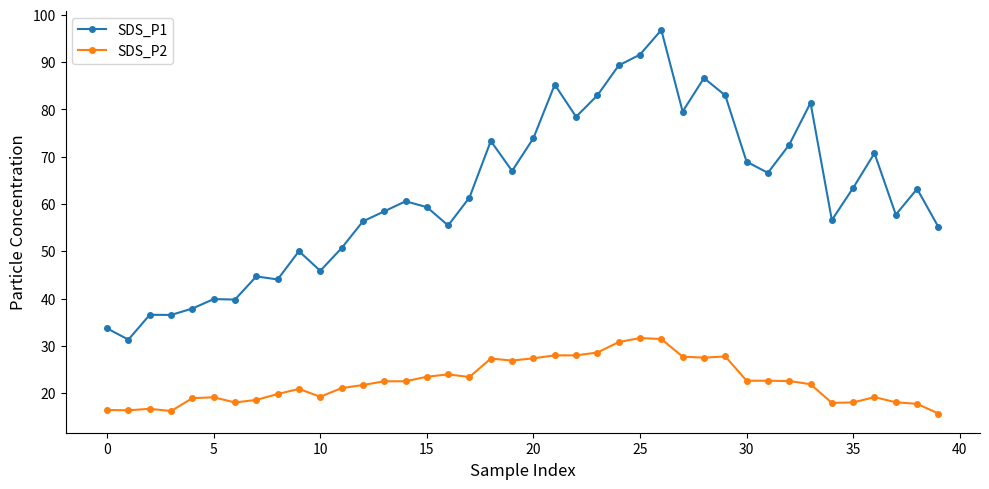

Which series has the widest spread of values?

SDS_P1